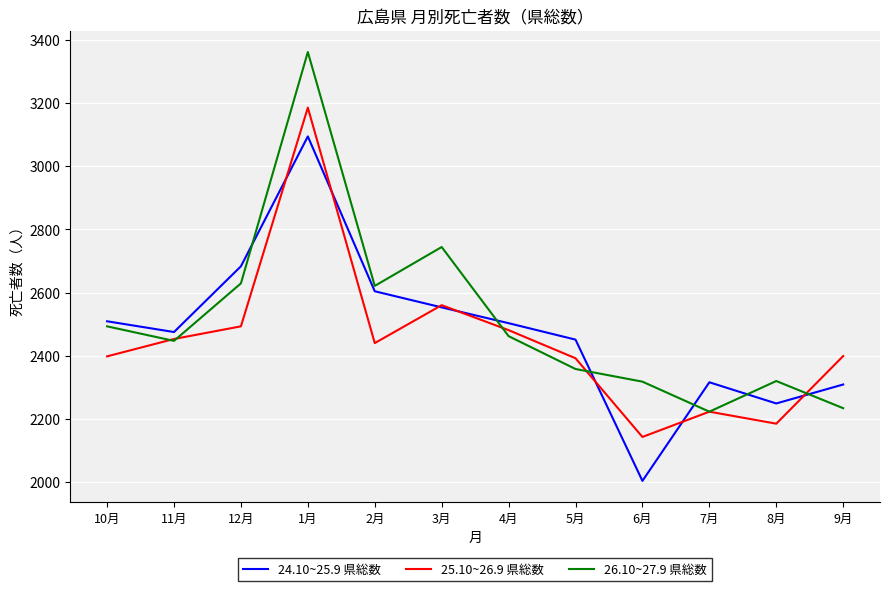

At which category is the sum across all series the highest?

1月